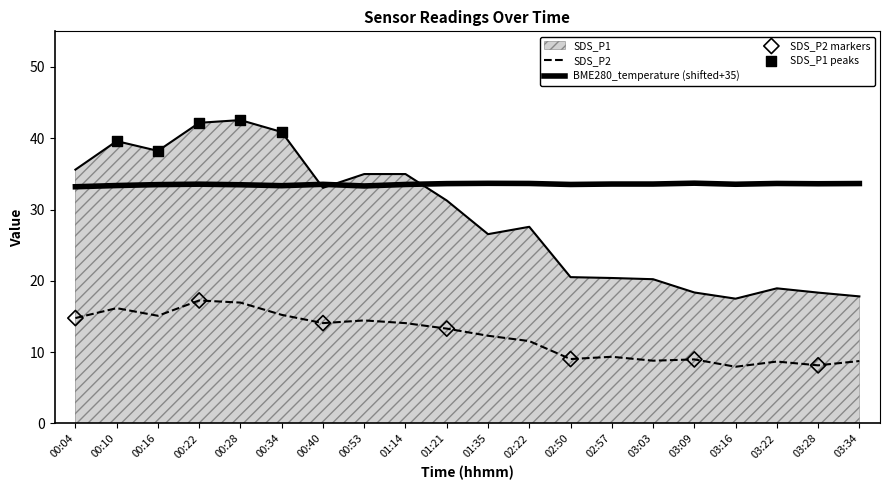

How many lines are shown in the chart?

3